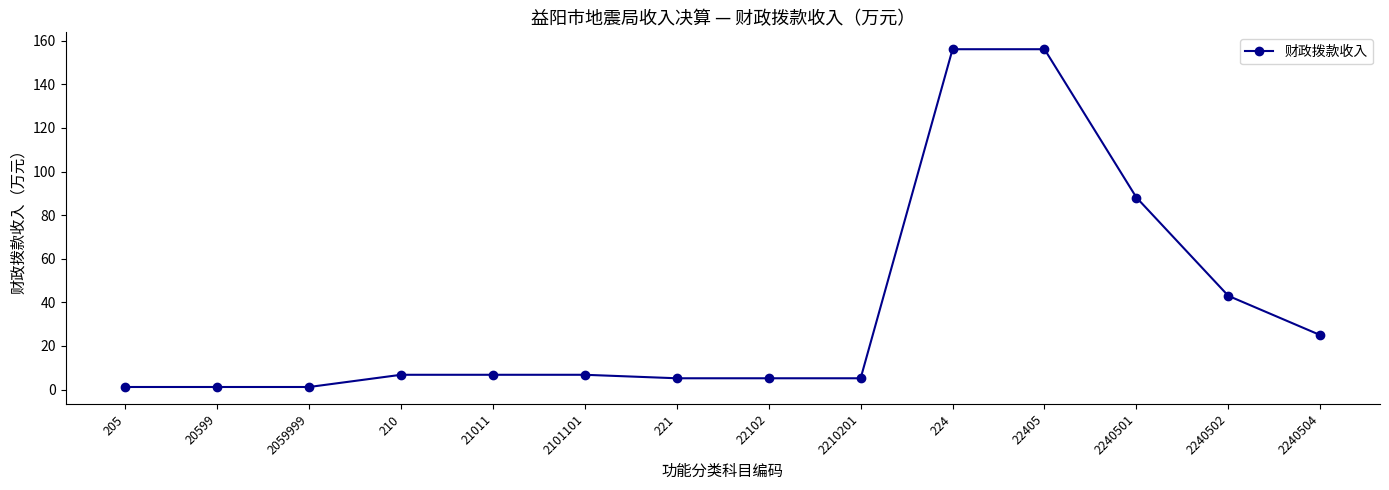

Between 20599 and 2101101, which is larger?

2101101